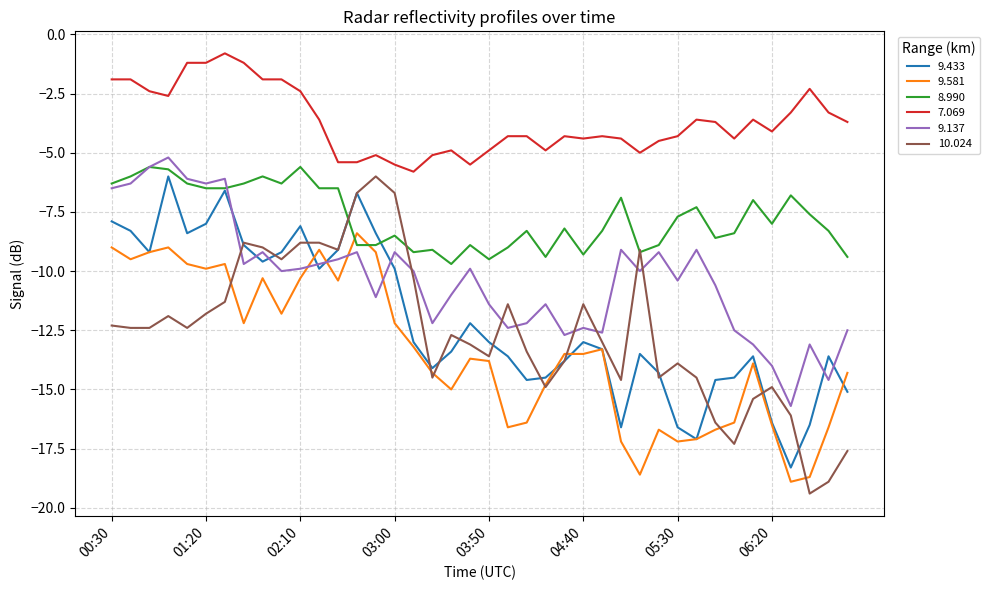

What is the maximum value shown in the chart?

-0.8